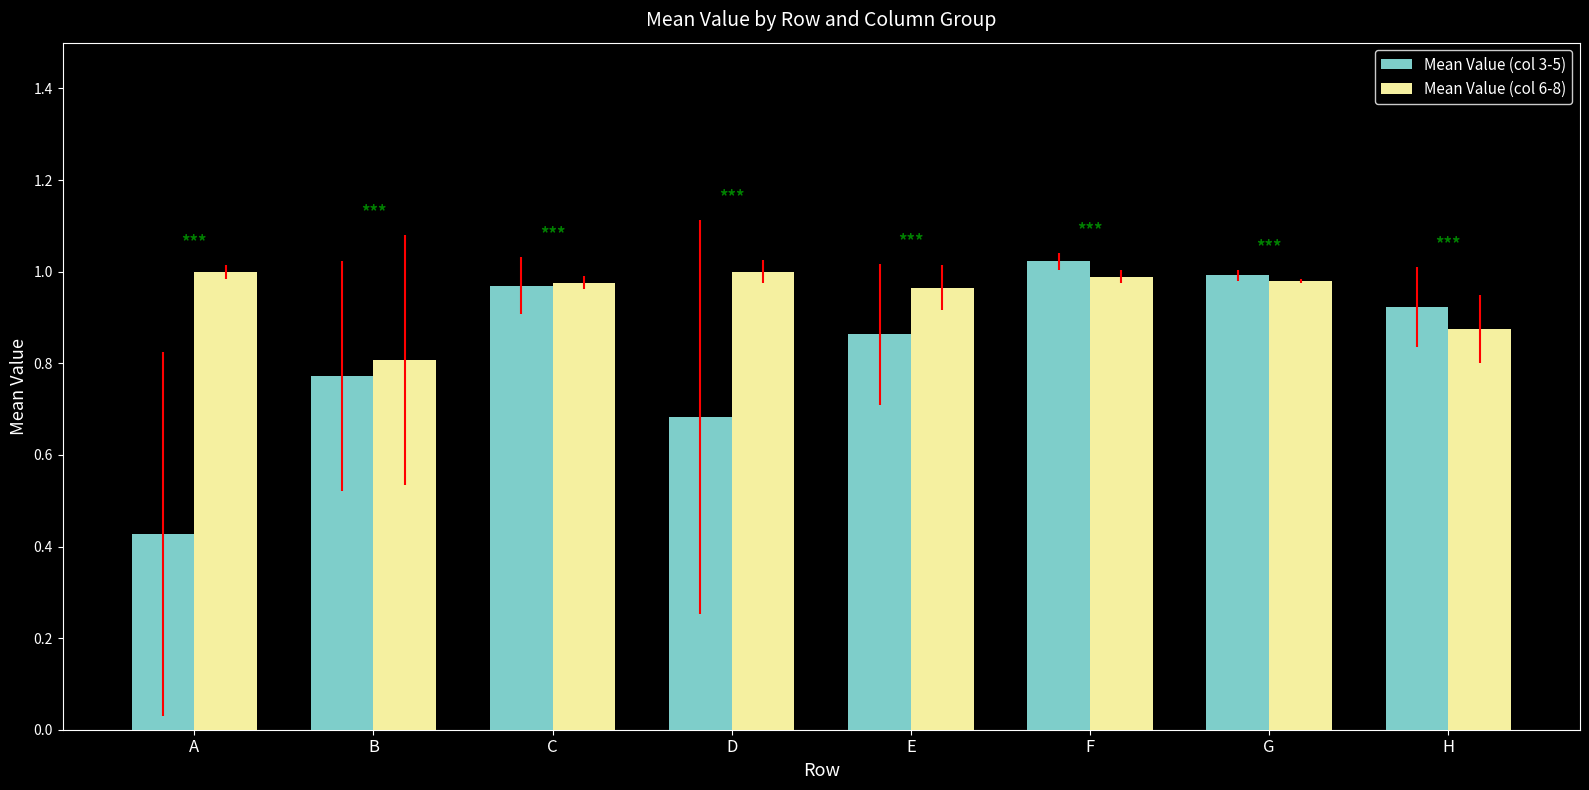

Which category has the lowest value in the Mean Value (col 6-8) series?

B